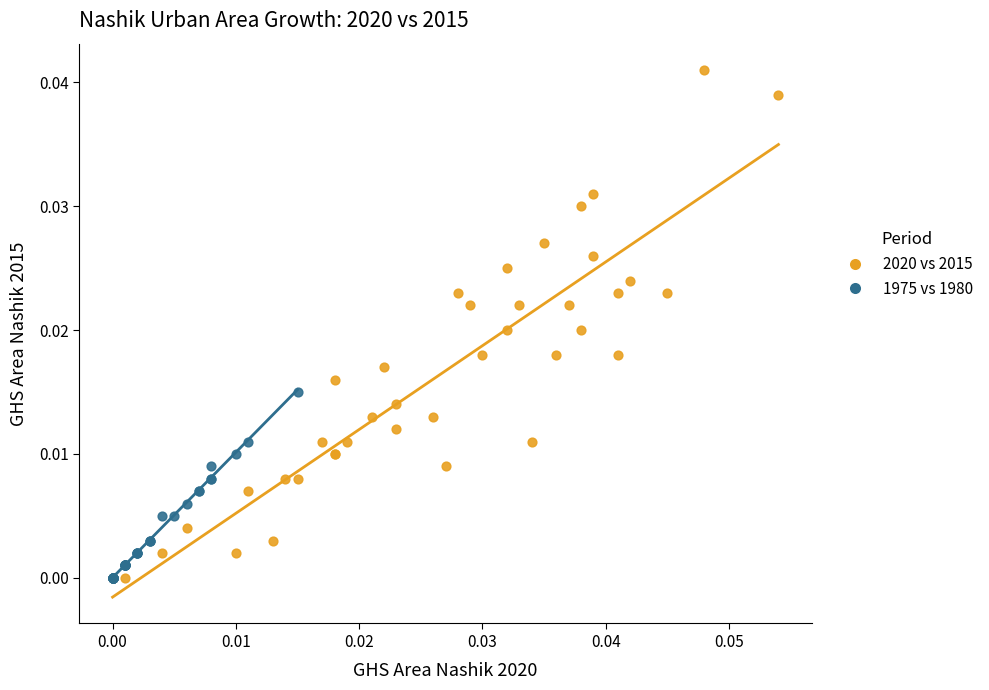

Which series contains the highest Y value?

2020 vs 2015